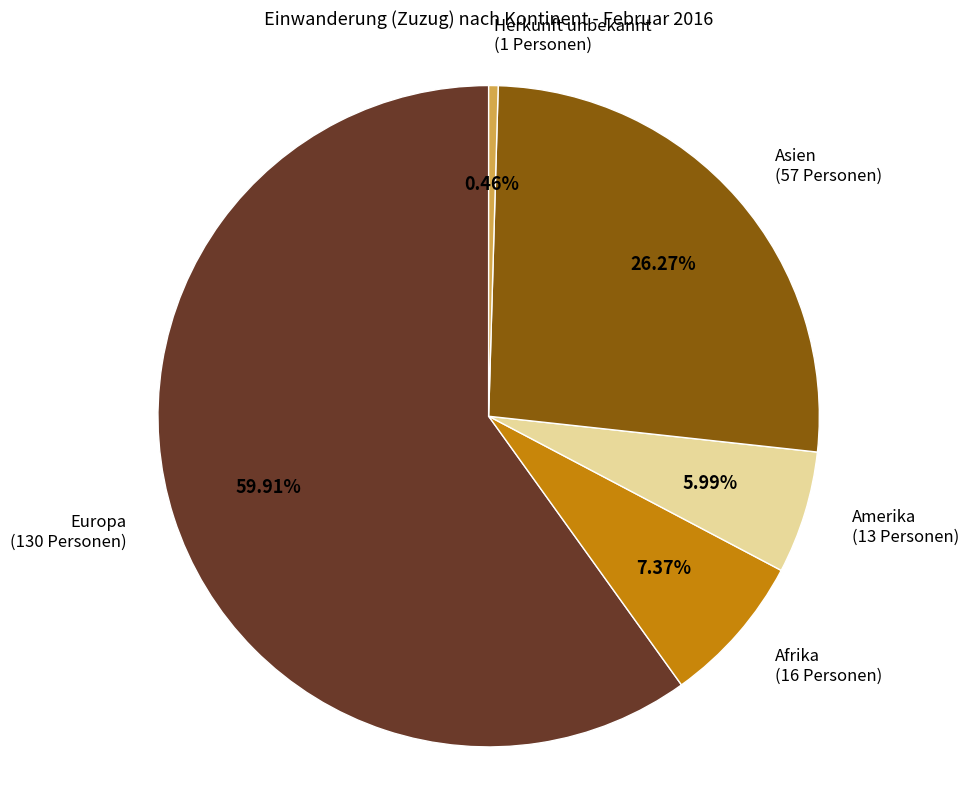

Is there any slice that represents more than half of the pie?

Yes